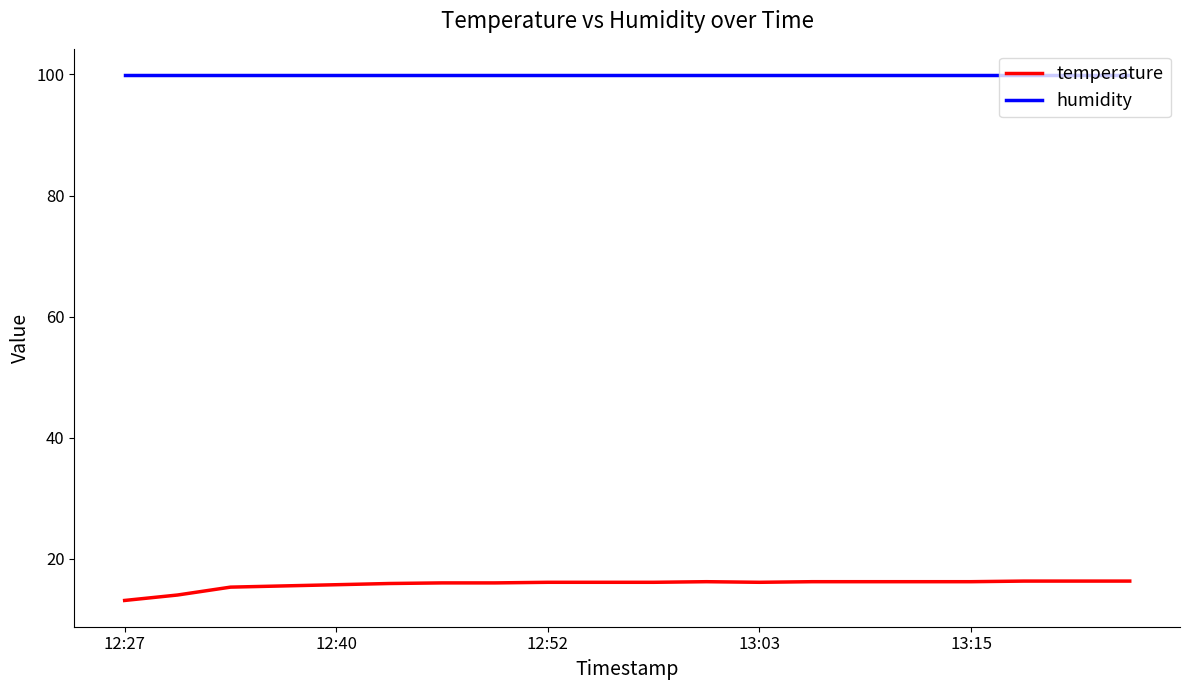

True or false: humidity and temperature intersect in this chart.

False